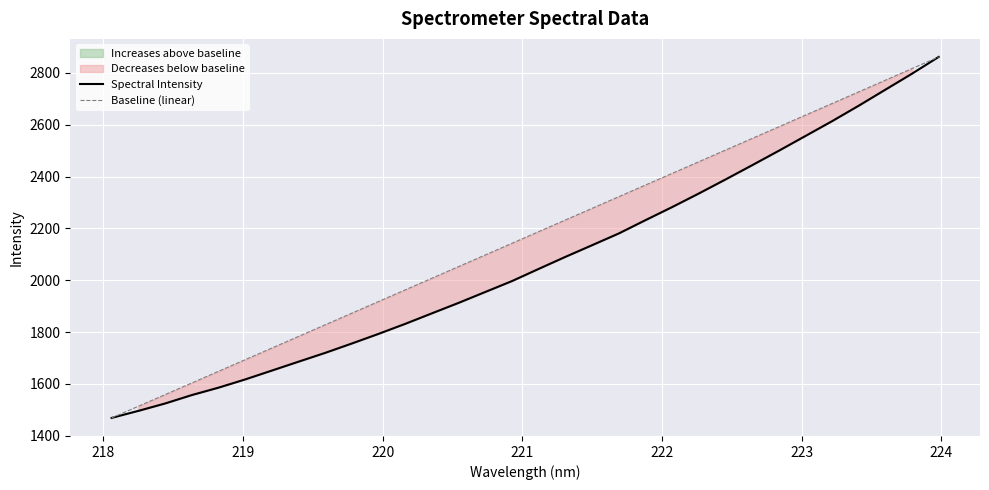

At how many categories does at least one series exceed 1813?

24